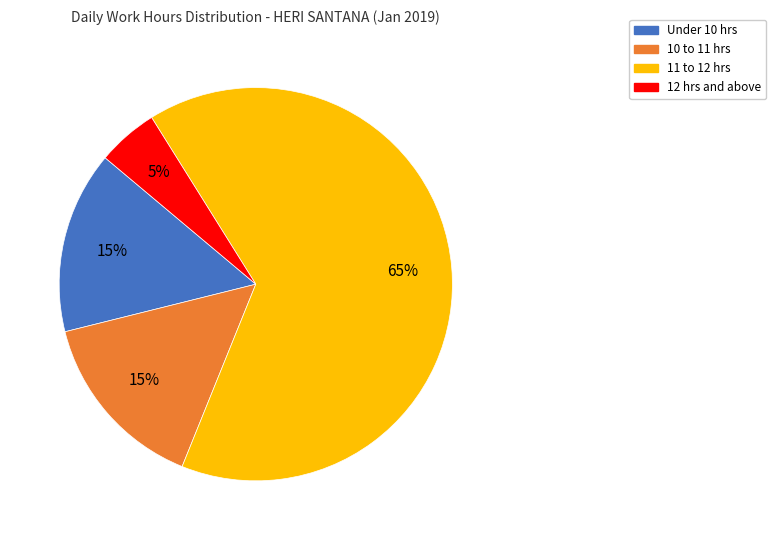

To the nearest percent, what is the average slice percentage?

25%